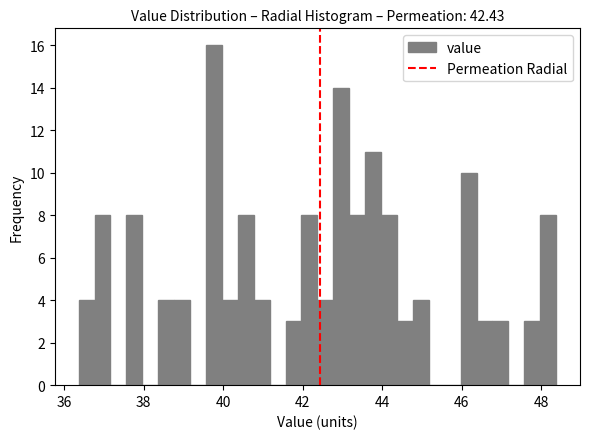

Around what value on the x-axis is the tallest bar? Give the approximate position of its centre, as read against the axis.

39.8